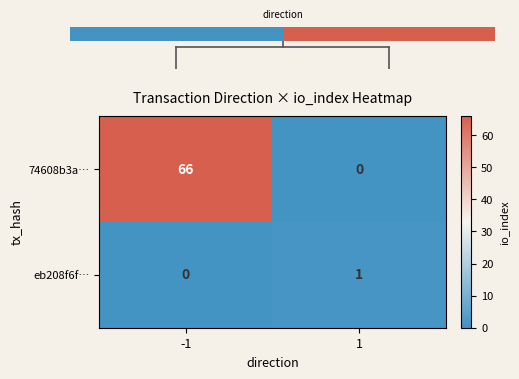

Count the number of categories in the chart.

2